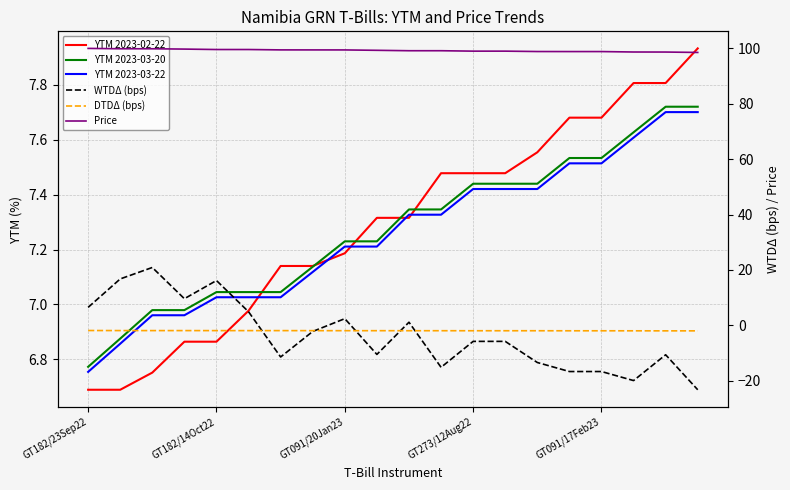

How many categories are shown in the chart?

20